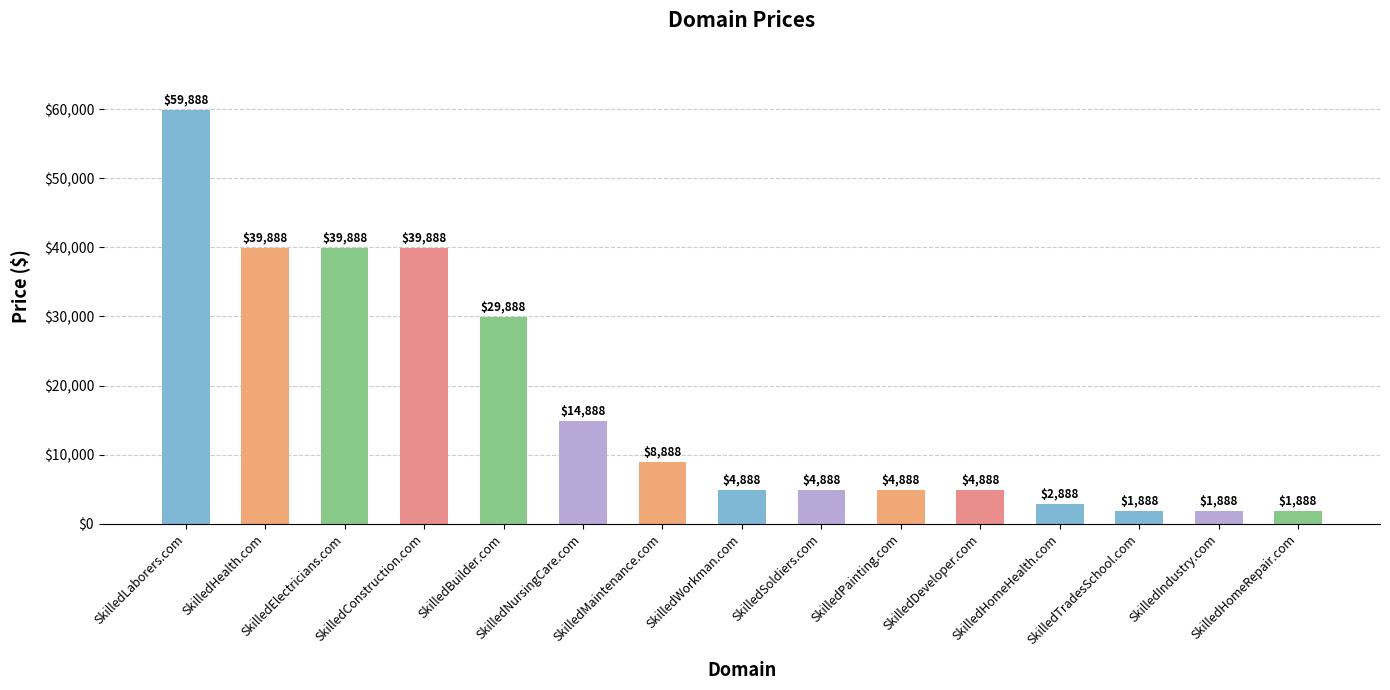

What is the difference between the second highest and second lowest values?

38000